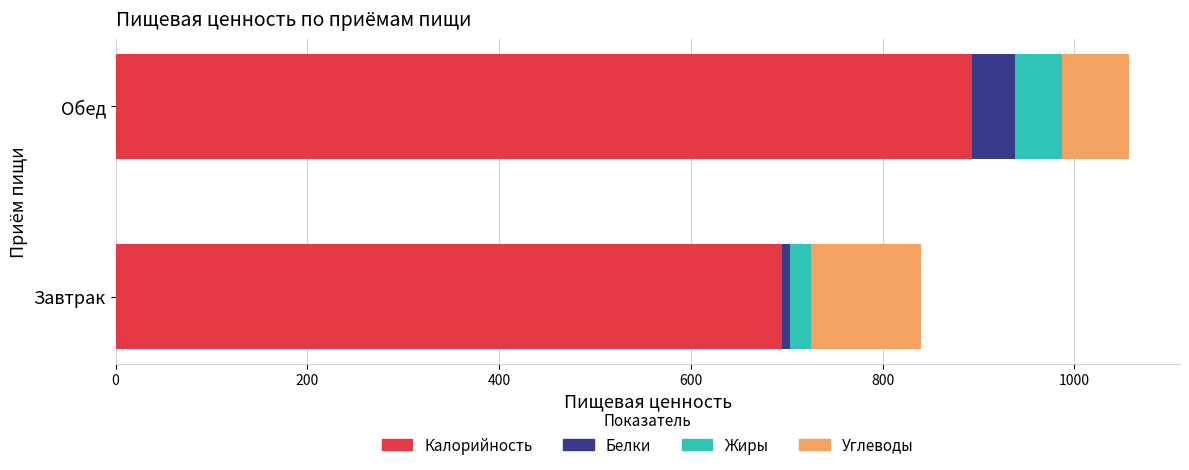

What are all the series names shown in the legend?

Калорийность, Белки, Жиры, Углеводы